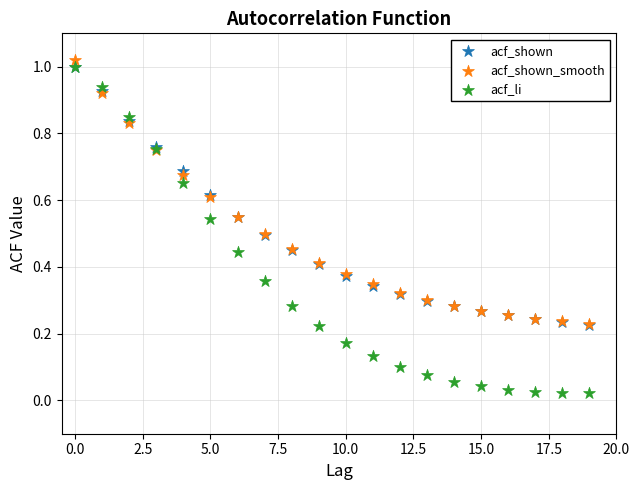

Which series contains the lowest Y value?

acf_li